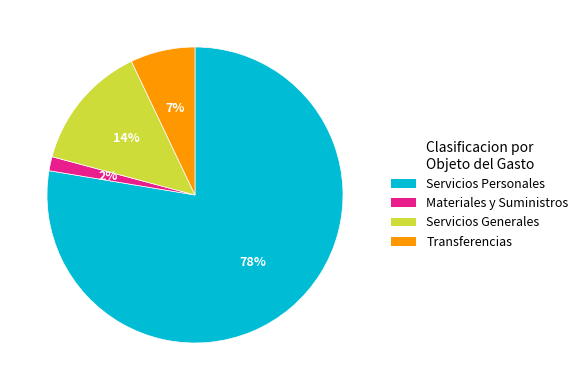

Which has a higher value, Materiales y Suministros or Servicios Generales?

Servicios Generales